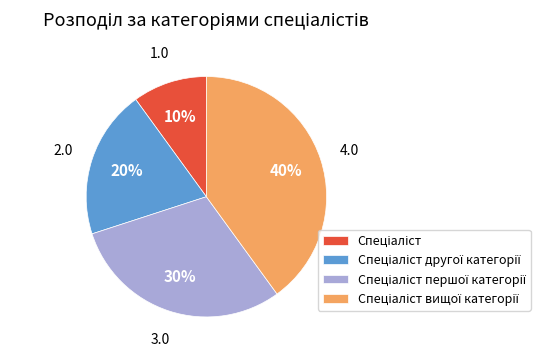

How many slices are in this pie chart?

4